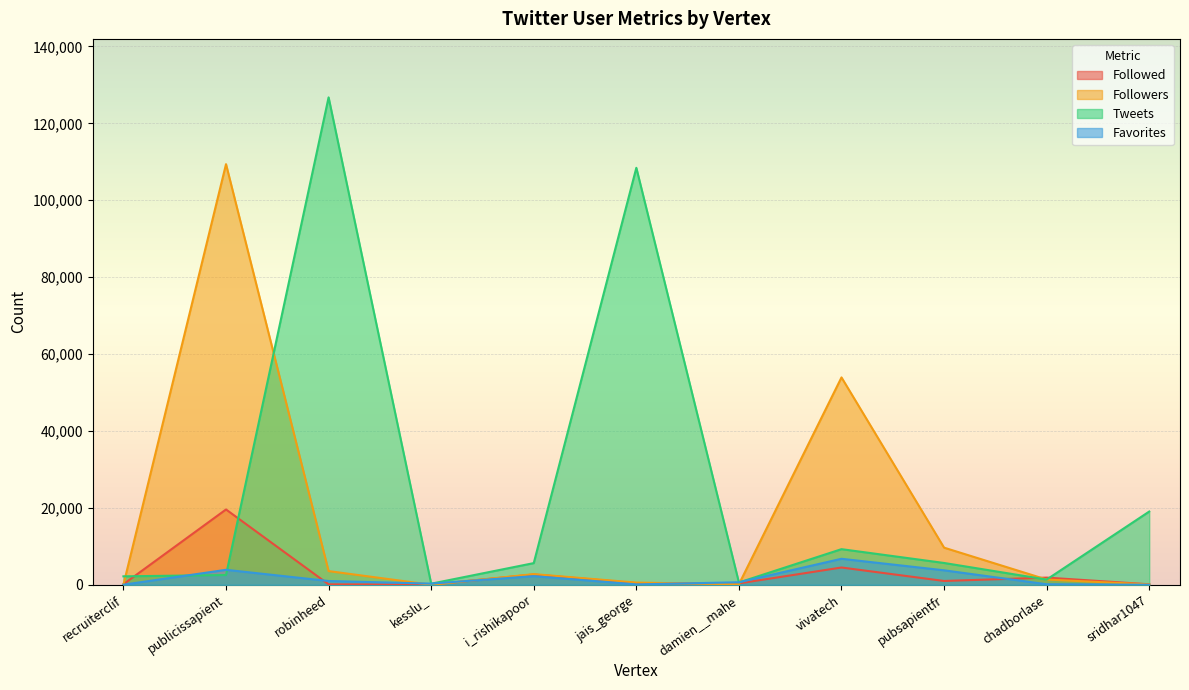

True or false: Favorites has more than 1 interior local peaks.

True